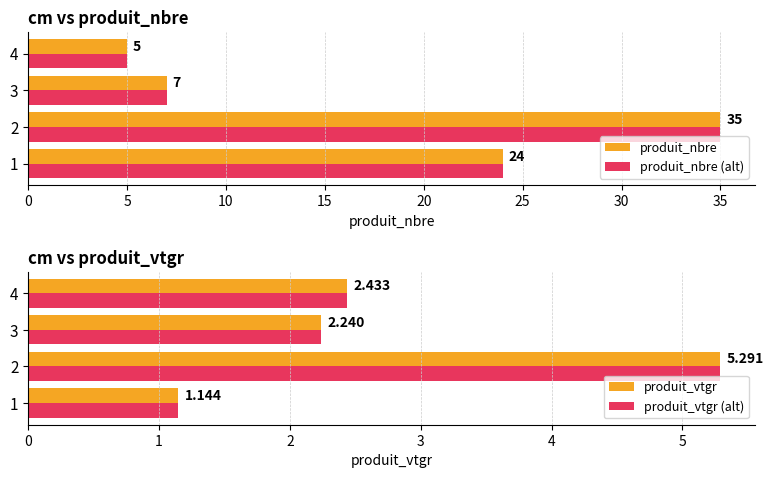

What are all the series names shown in the legend?

produit_nbre, produit_nbre (alt), produit_vtgr, produit_vtgr (alt)